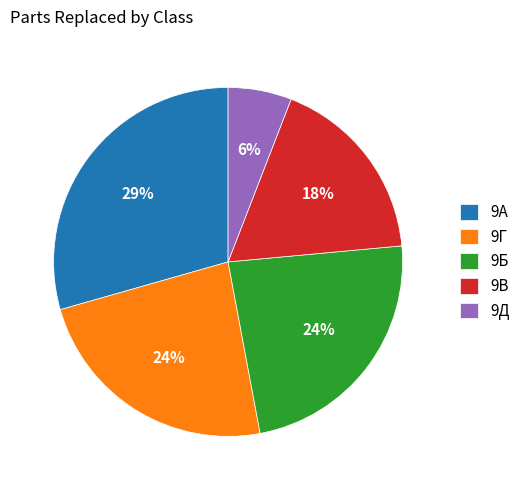

Do 9В and 9Г together represent more than half of the pie?

No